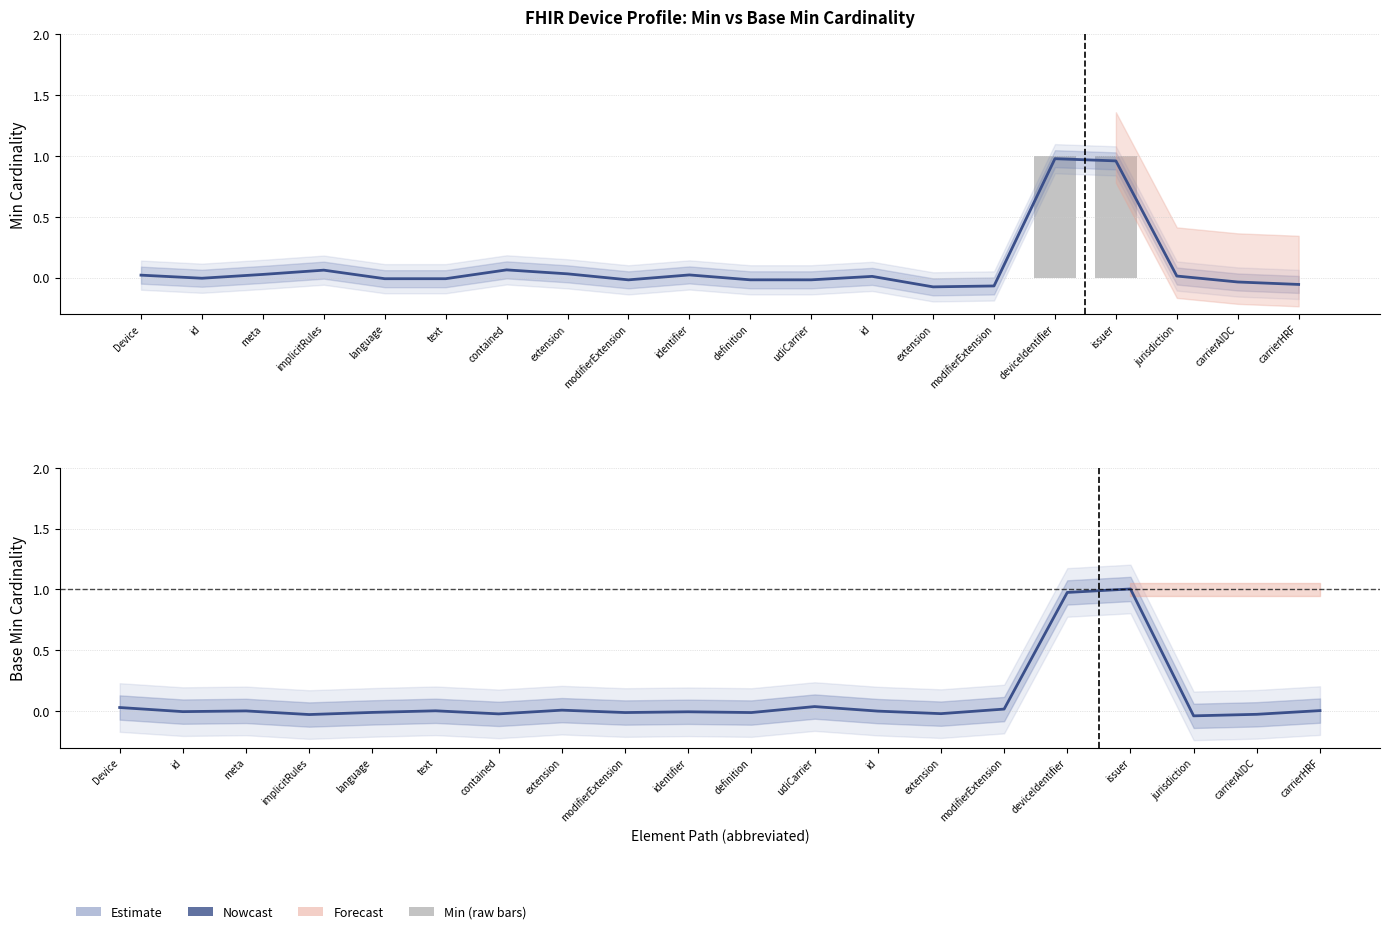

What is the average value of the Min (raw) series?

0.1